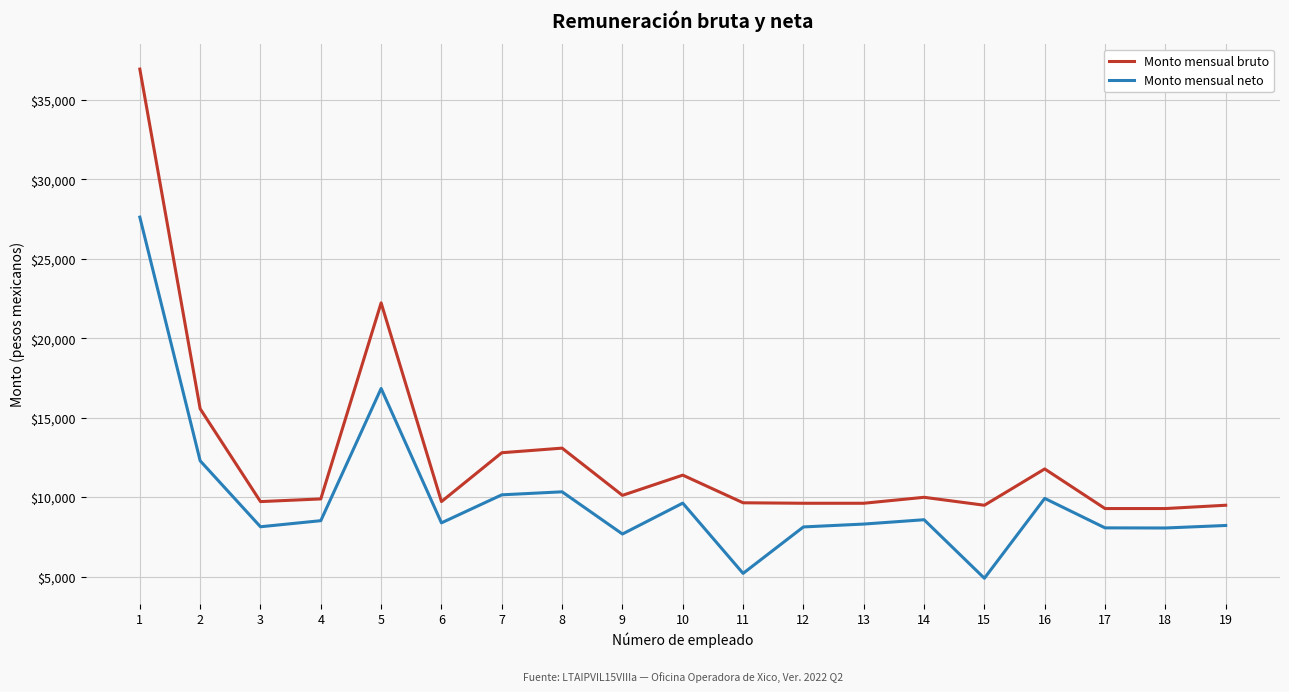

Rank the series by their maximum value, from highest to lowest.

Monto mensual bruto, Monto mensual neto